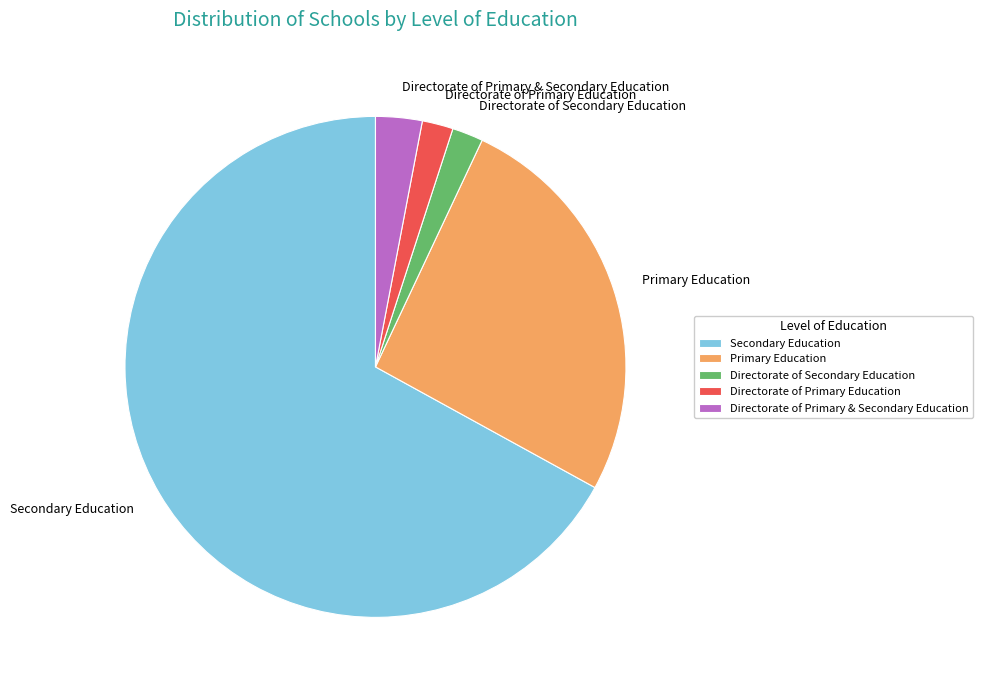

Combined, do Directorate of Secondary Education and Directorate of Primary & Secondary Education account for over 50%?

No